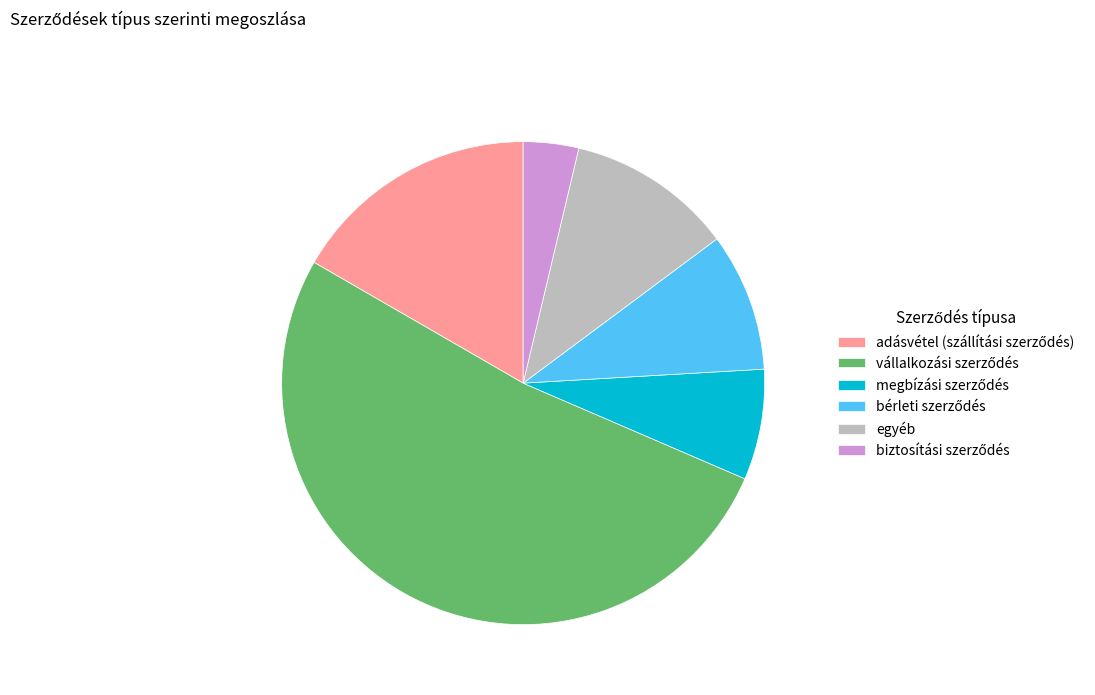

Is egyéb the majority of the pie?

No